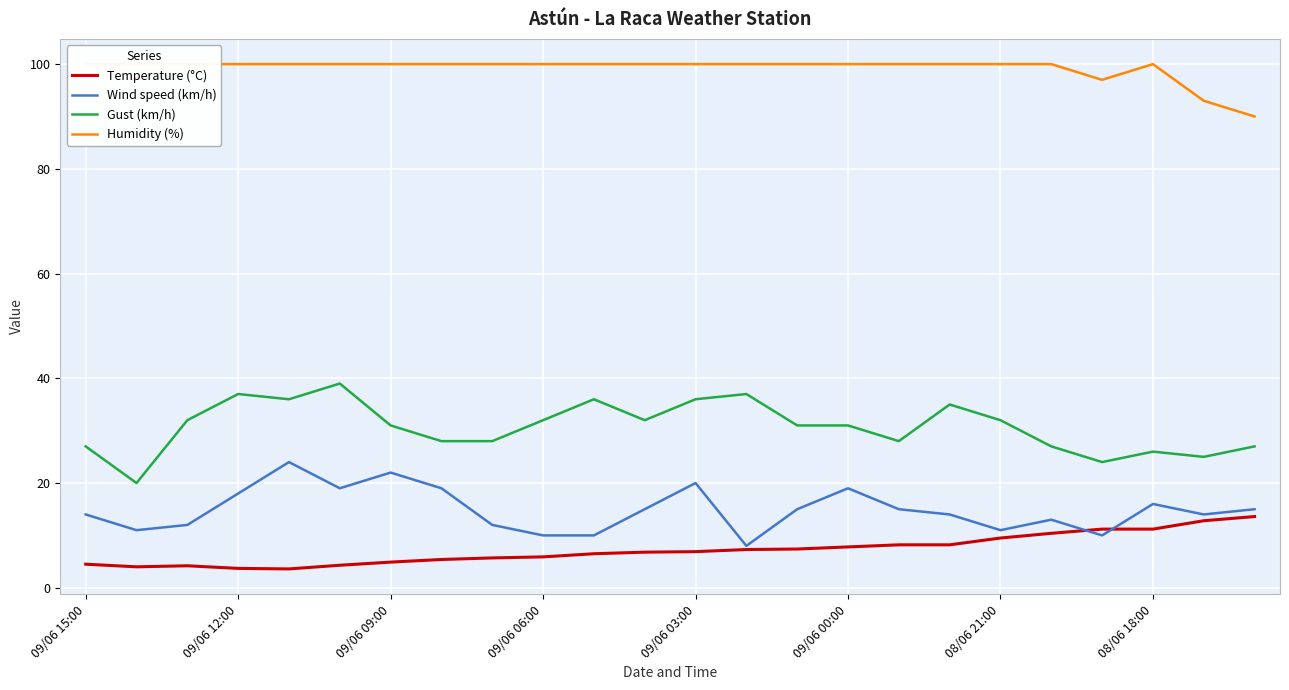

The value of Gust (km/h) at 8 is 28.0. True or false?

True